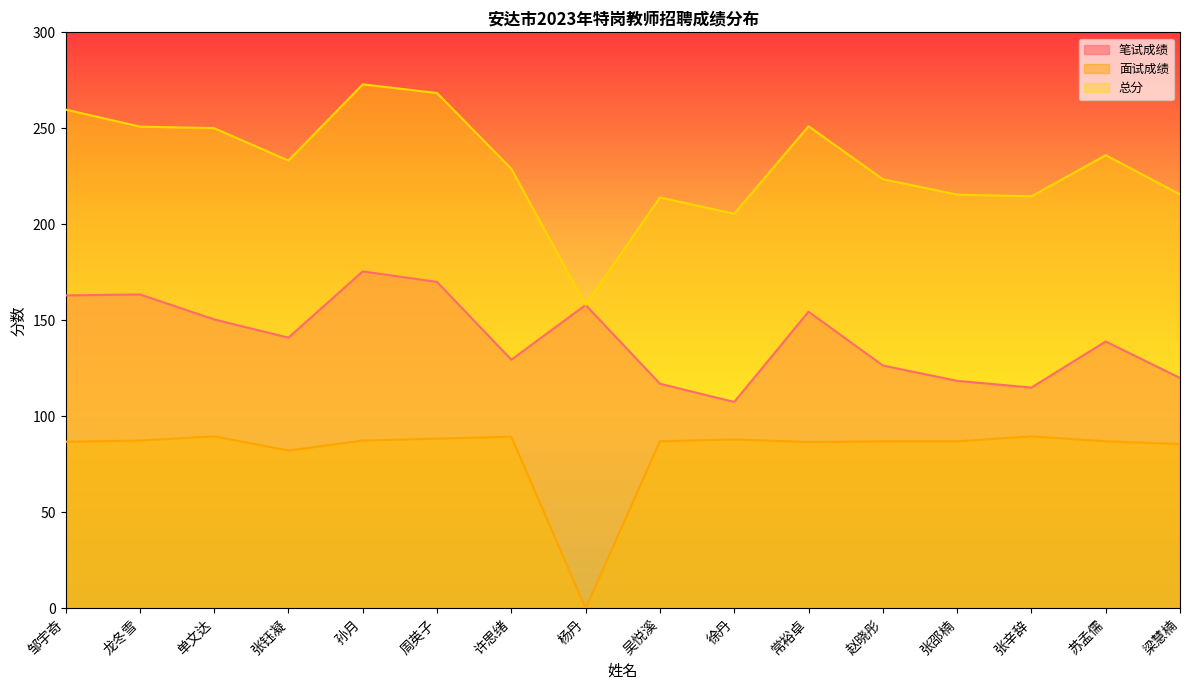

True or false: 总分 has more than 0 points higher than both neighbors.

True